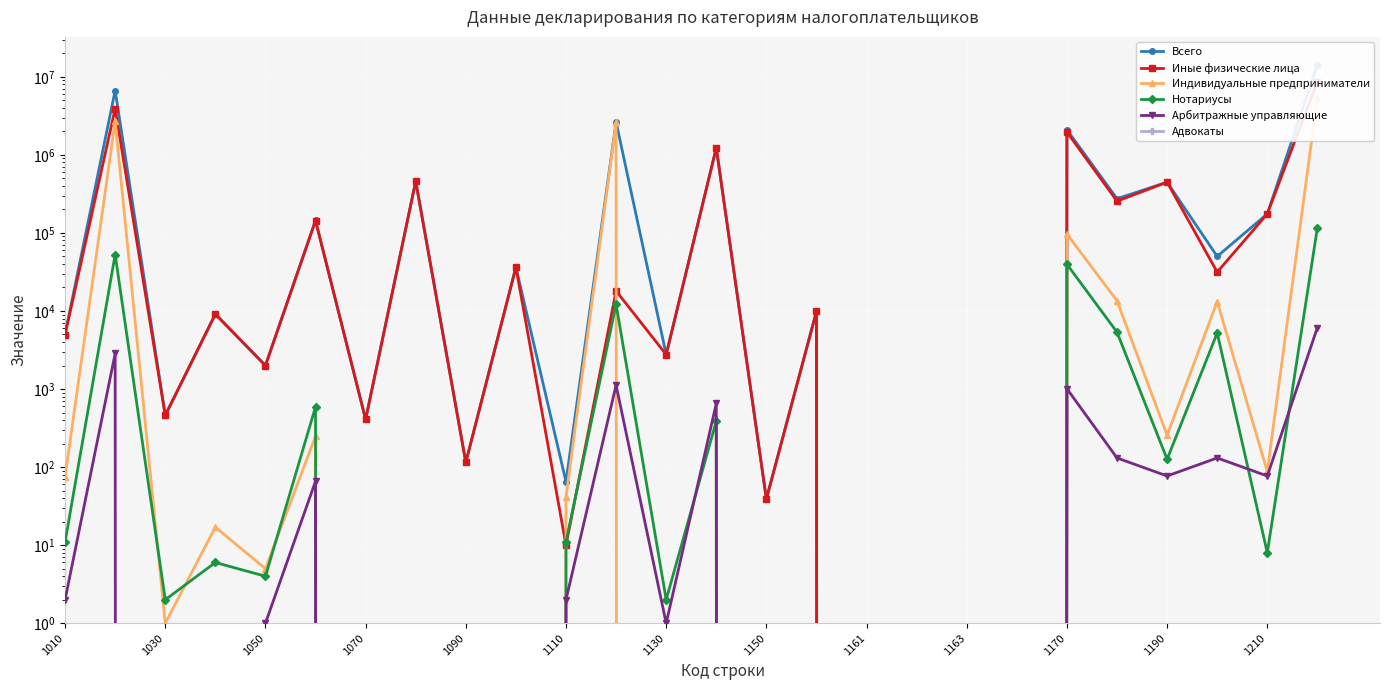

What is the spread (max minus min) of values at 1150?

39